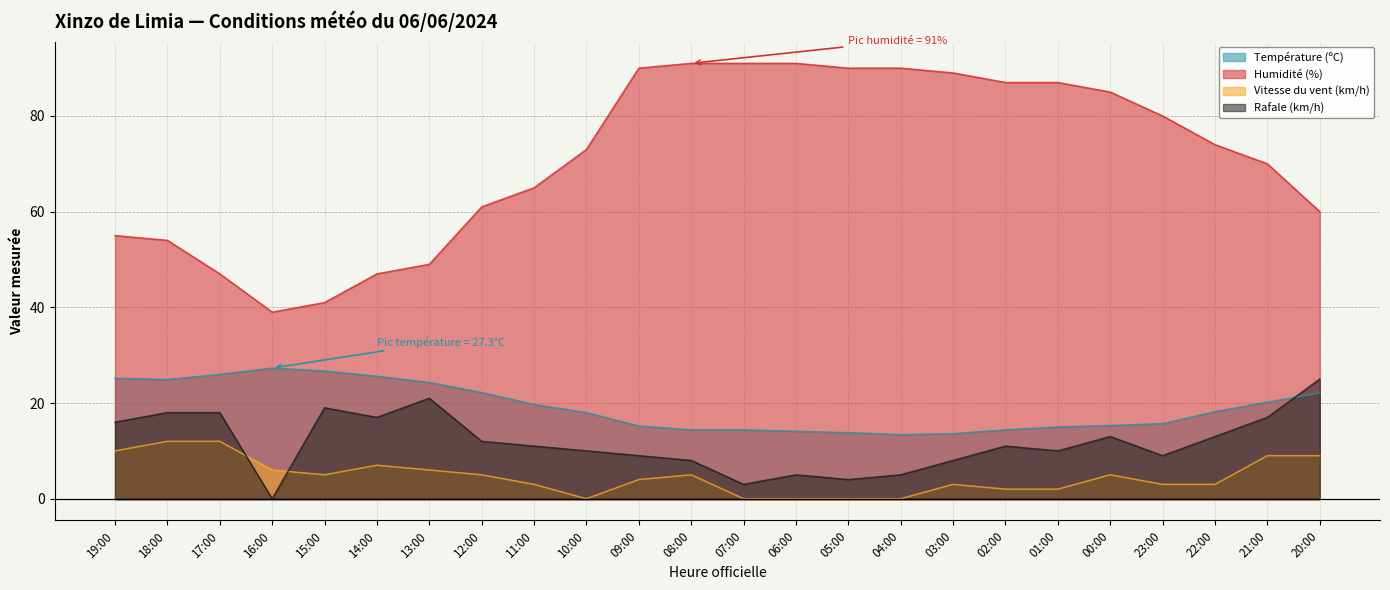

How many lines are shown in the chart?

4